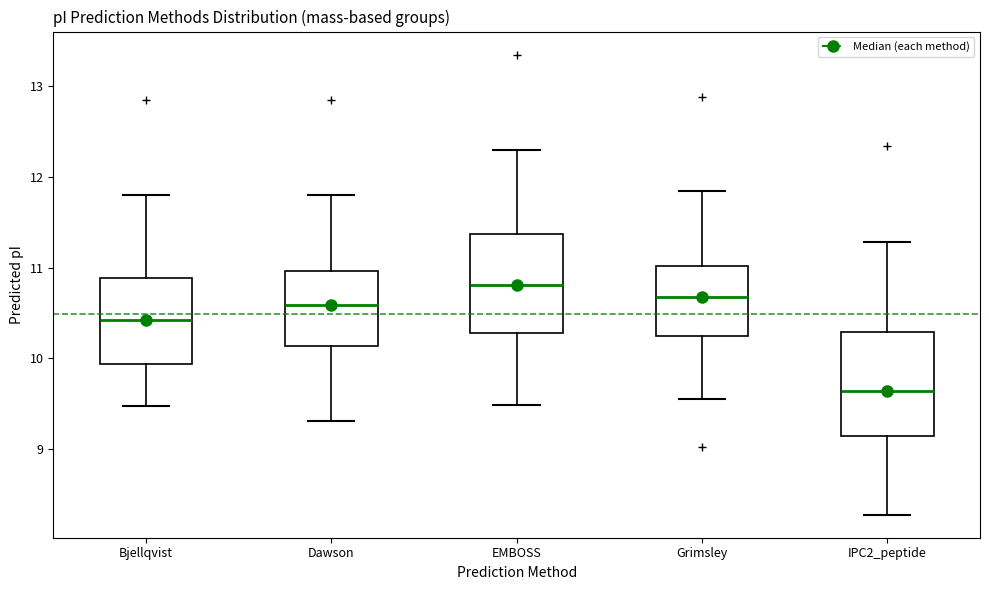

Where is the upper edge of the box for IPC2_peptide on the y-axis? The values are not printed on the chart, so give them approximately, as read against the axis.

10.3